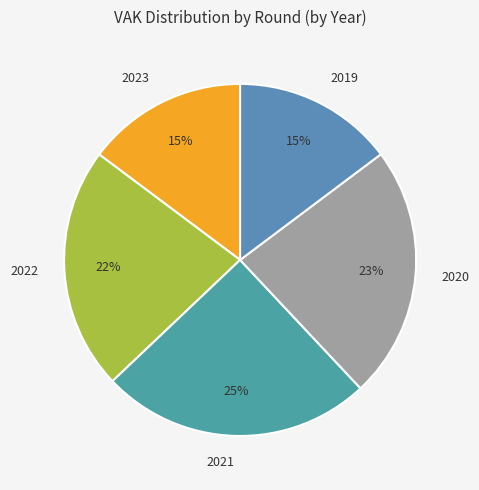

Between 2022 and 2020, which is larger?

2020